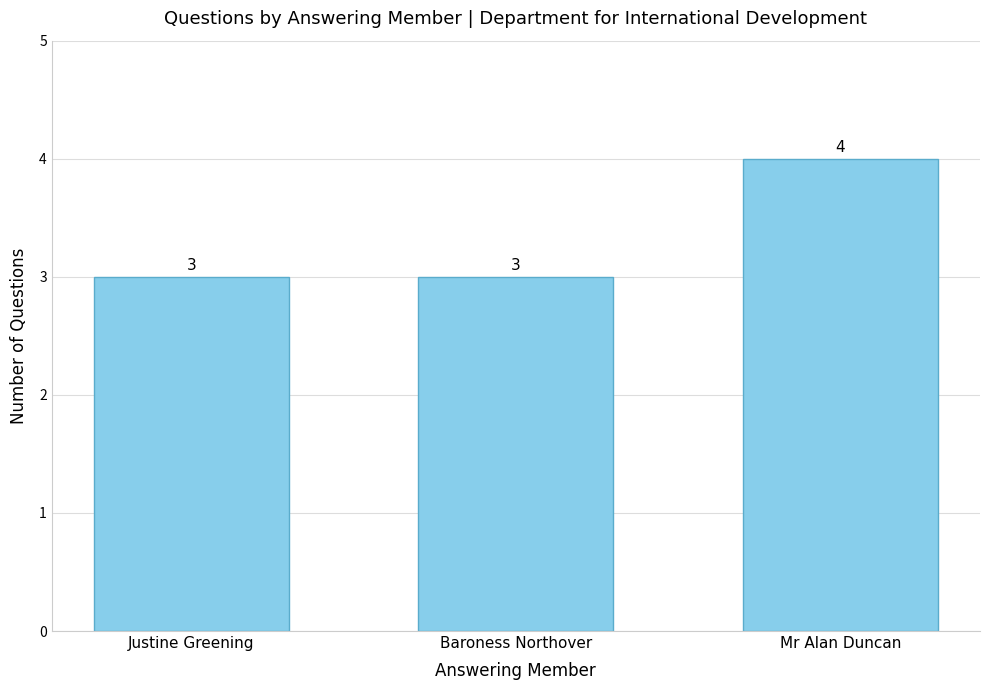

Between Mr Alan Duncan and Baroness Northover, which is larger?

Mr Alan Duncan